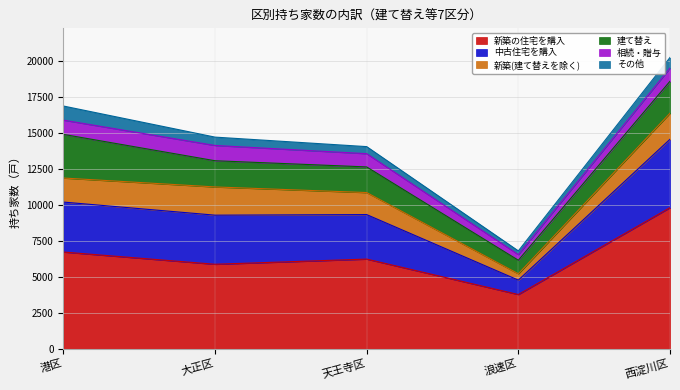

What is the difference between the 相続・贈与 values at 浪速区 and 港区?

600